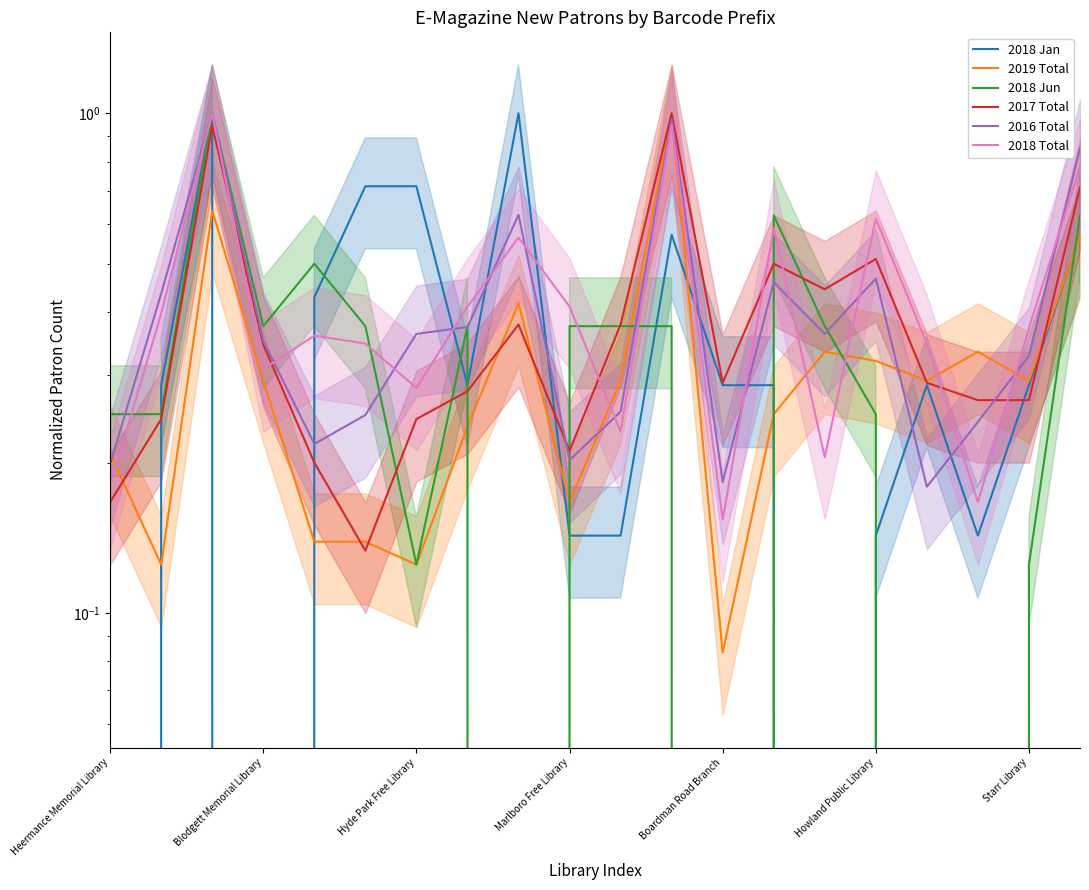

How many intersections are there between 2019 Total and 2018 Total?

7